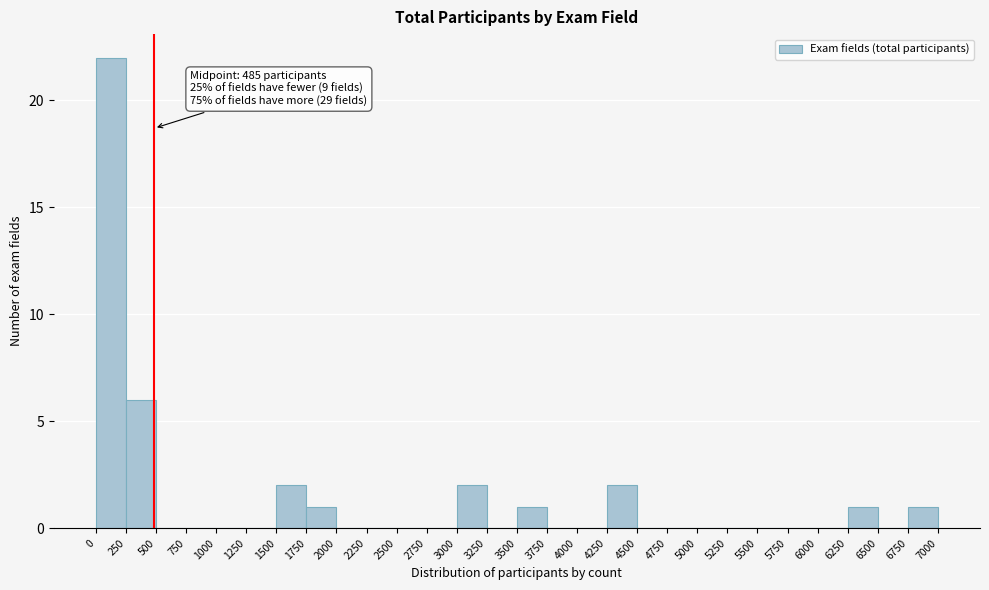

Over which range of the x-axis is the bar tallest?

0 to 250